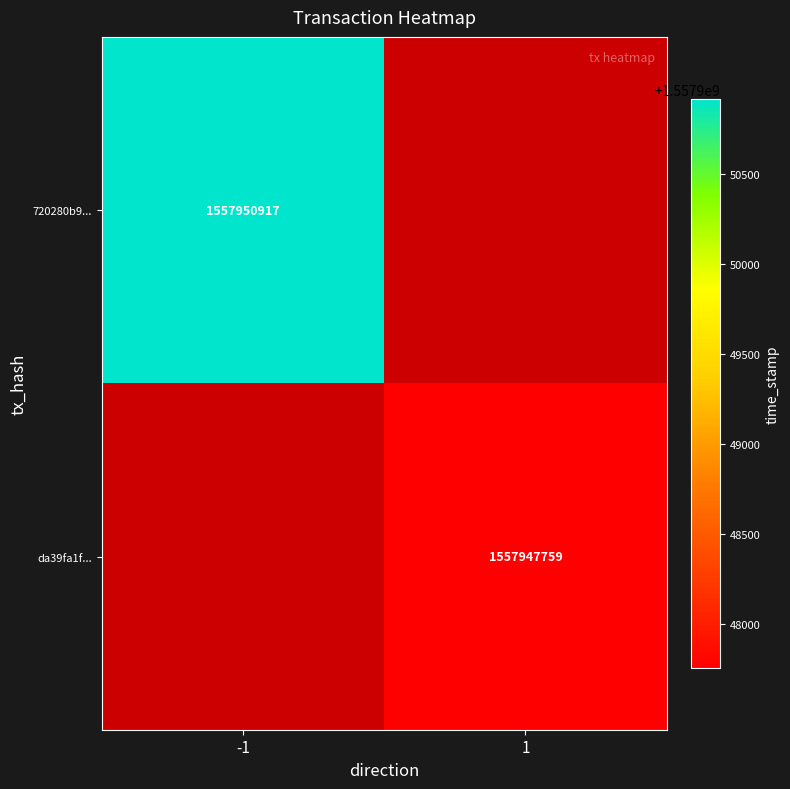

At how many categories does at least one series exceed 1557948089?

1